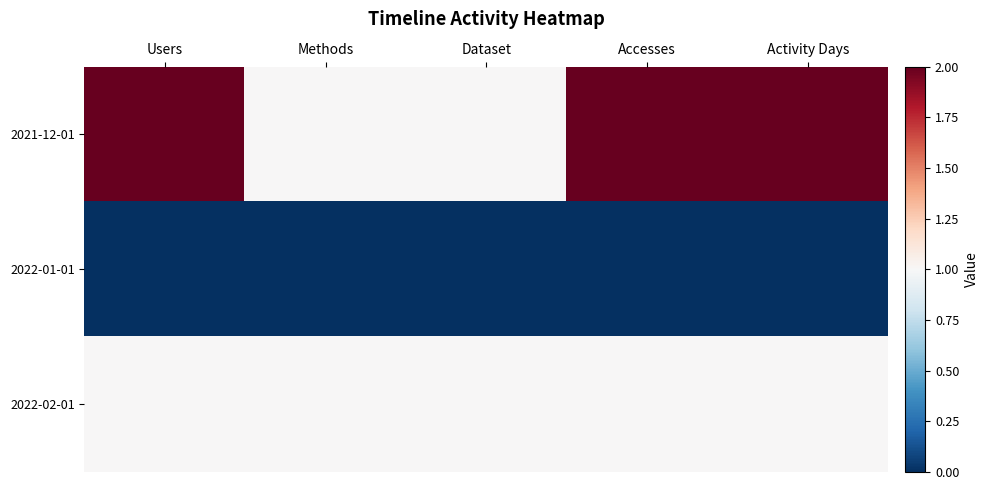

Which series has the widest spread of values?

2021-12-01